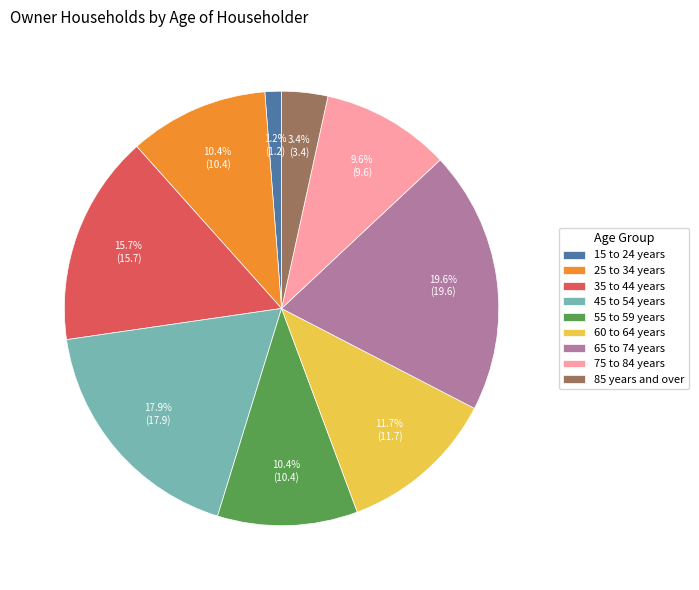

What is the smallest slice in the pie chart?

15 to 24 years